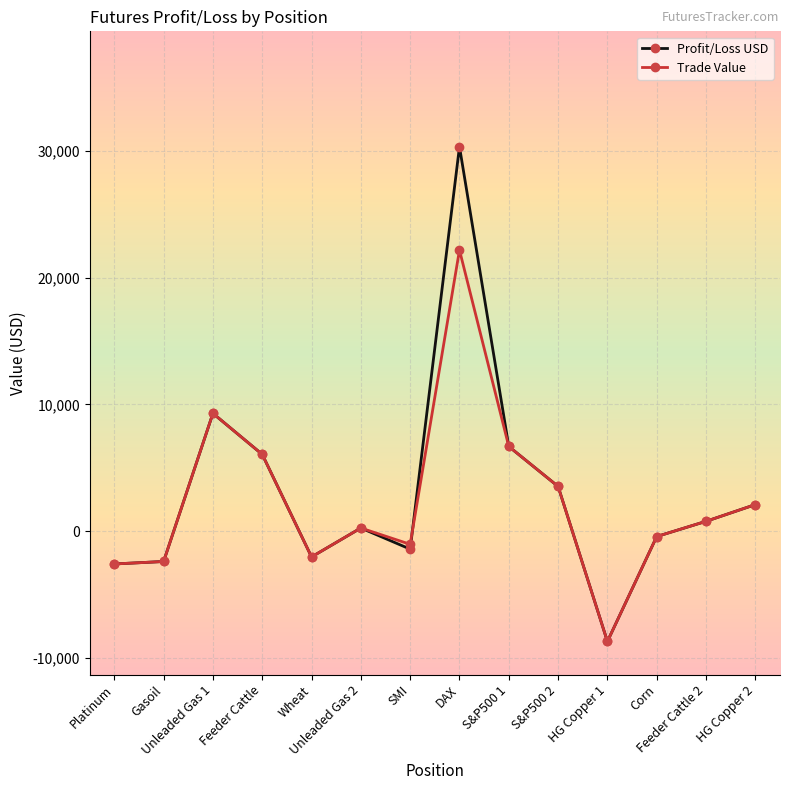

True or false: Trade Value has more than 2 points higher than both neighbors.

True